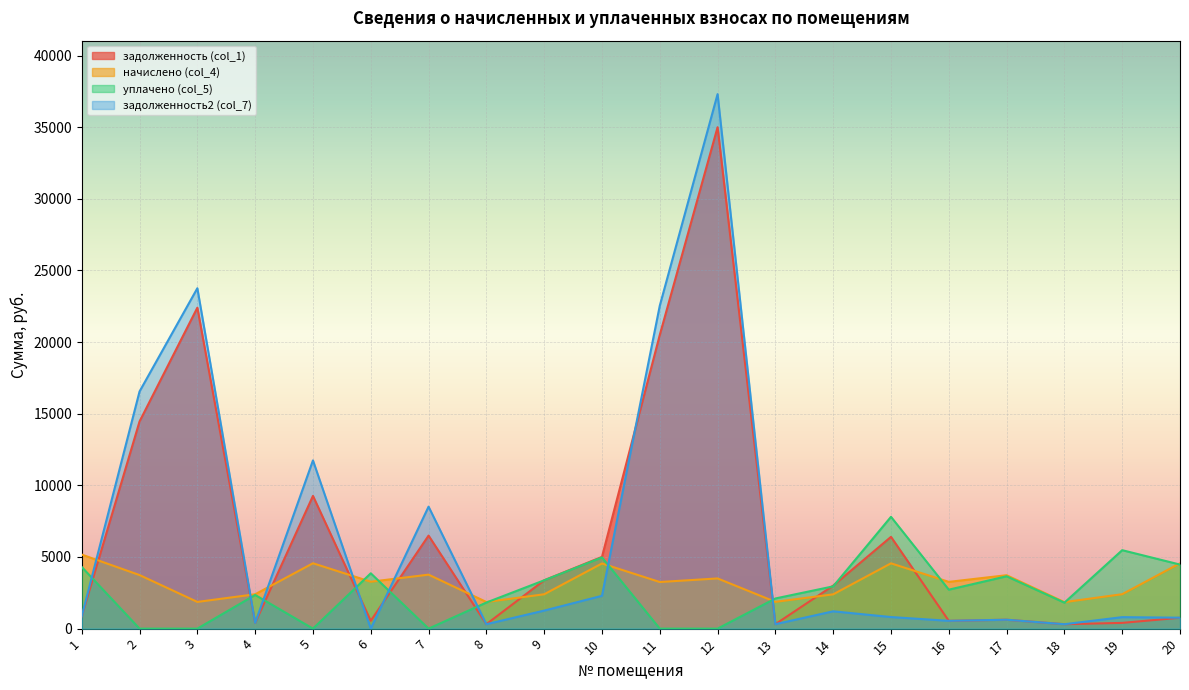

What are all the series names shown in the legend?

задолженность (col_1), начислено (col_4), уплачено (col_5), задолженность2 (col_7)